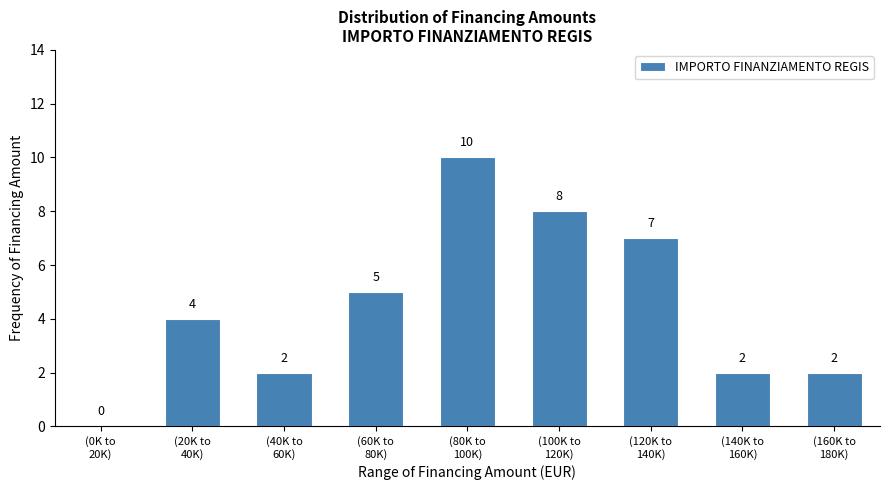

How many values are between 2 and 7?

6